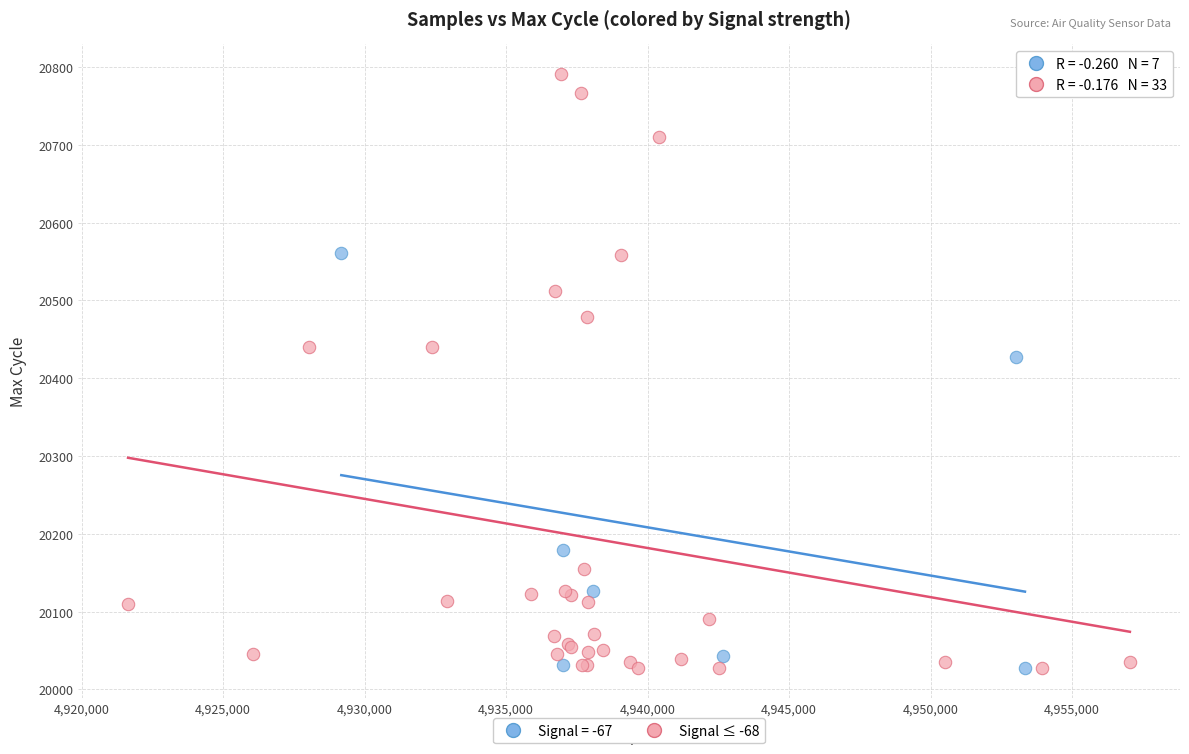

Which series has the largest Y range (max minus min)?

Signal ≤ -68